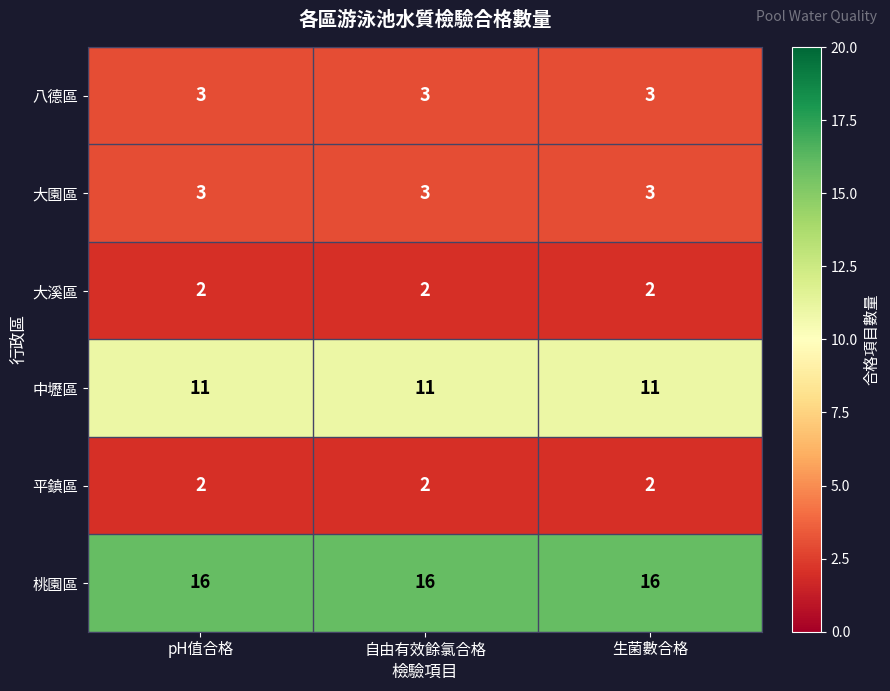

What is the minimum value shown in the chart?

2